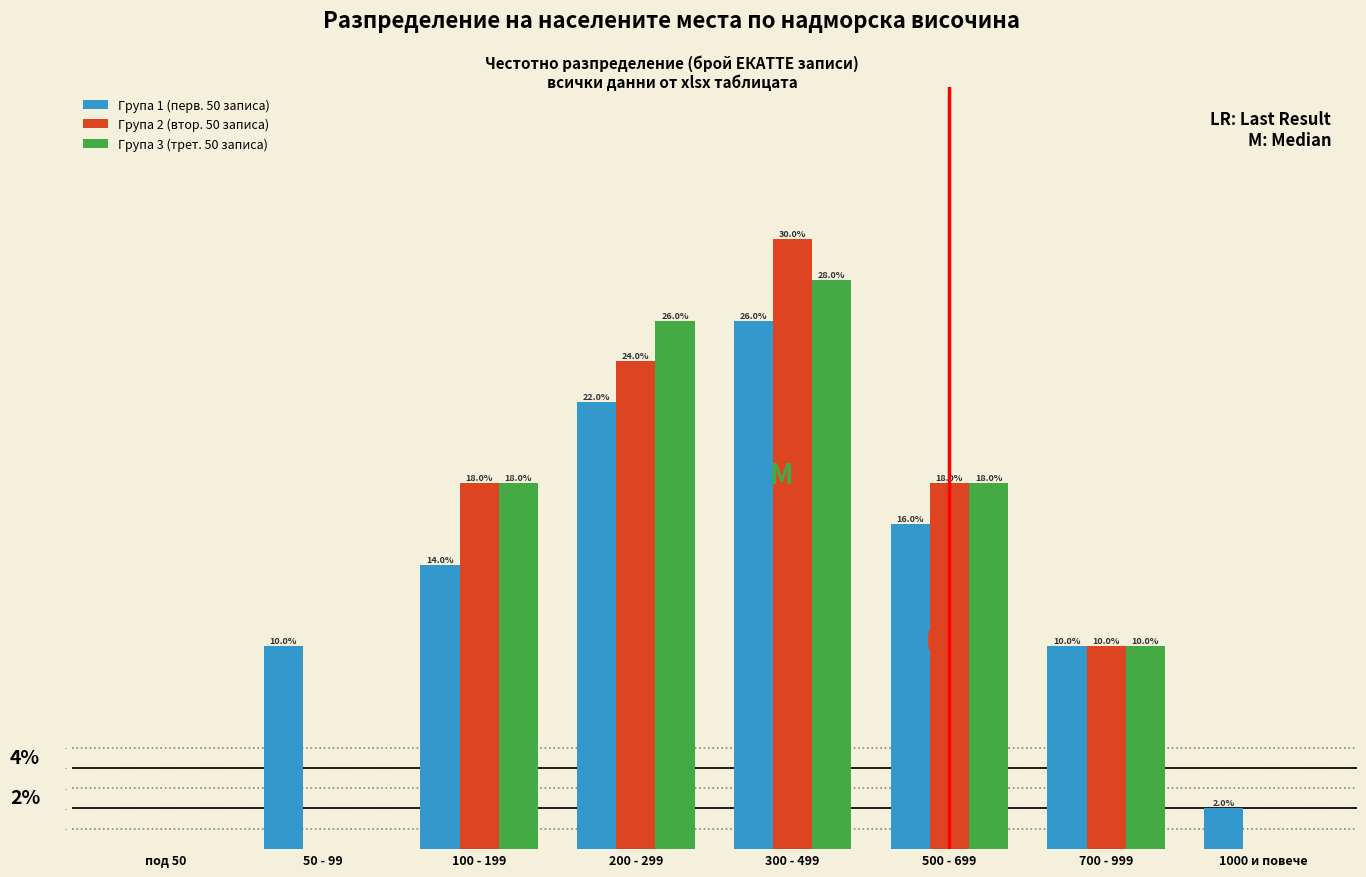

Reading left to right, transcribe all the data shown in this chart.

Група 1 (перв. 50 записа): под 50=0.0	50 - 99=10.0	100 - 199=14.0	200 - 299=22.0	300 - 499=26.0	500 - 699=16.0	700 - 999=10.0	1000 и повече=2.0
Група 2 (втор. 50 записа): под 50=0.0	50 - 99=0.0	100 - 199=18.0	200 - 299=24.0	300 - 499=30.0	500 - 699=18.0	700 - 999=10.0	1000 и повече=0.0
Група 3 (трет. 50 записа): под 50=0.0	50 - 99=0.0	100 - 199=18.0	200 - 299=26.0	300 - 499=28.0	500 - 699=18.0	700 - 999=10.0	1000 и повече=0.0